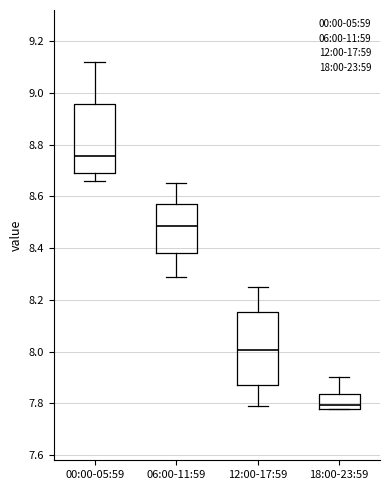

Reading left to right, transcribe this box plot: for each box, give where its median line is, the range the box spans, and where its two whiskers end, as read against the y-axis. The values are not printed on the chart, so give them approximately, as read against the axis.

00:00-05:59: median 8.76, box 8.70 to 8.96, whiskers 8.66 to 9.12
06:00-11:59: median 8.48, box 8.38 to 8.58, whiskers 8.30 to 8.66
12:00-17:59: median 8.00, box 7.88 to 8.16, whiskers 7.80 to 8.26
18:00-23:59: median 7.80, box 7.78 to 7.84, whiskers 7.78 to 7.90